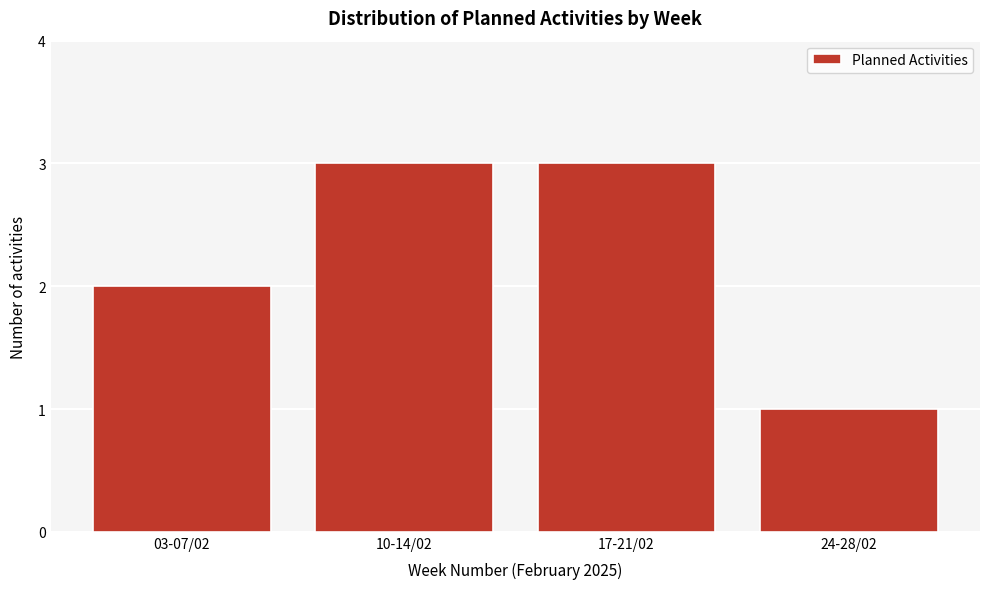

Reading left to right, what are all the values shown in this chart?

03-07/02=2	10-14/02=3	17-21/02=3	24-28/02=1